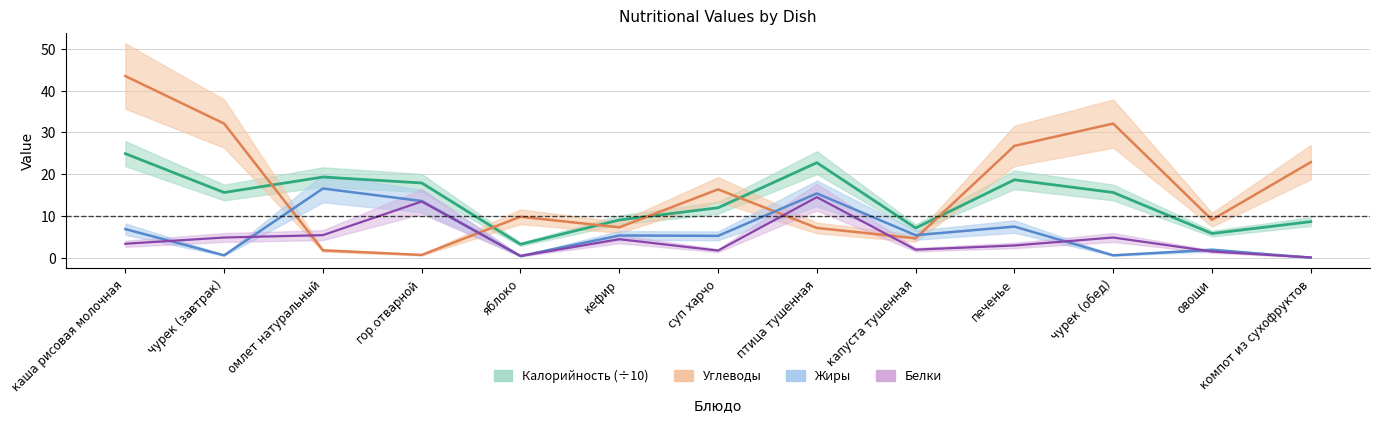

True or false: Белки and Калорийность cross at least once.

False